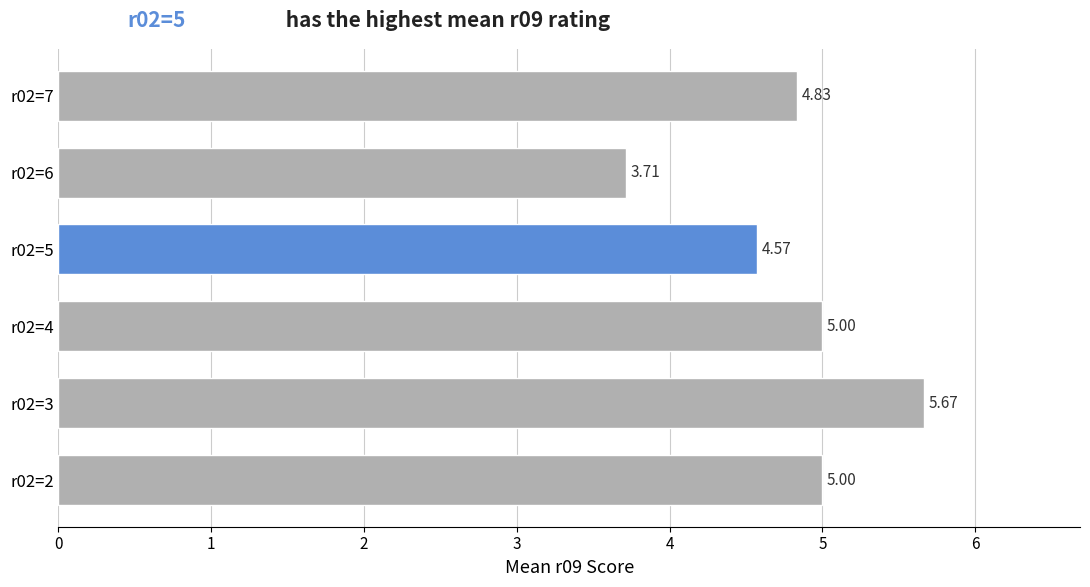

What is the sum of all values?

28.8